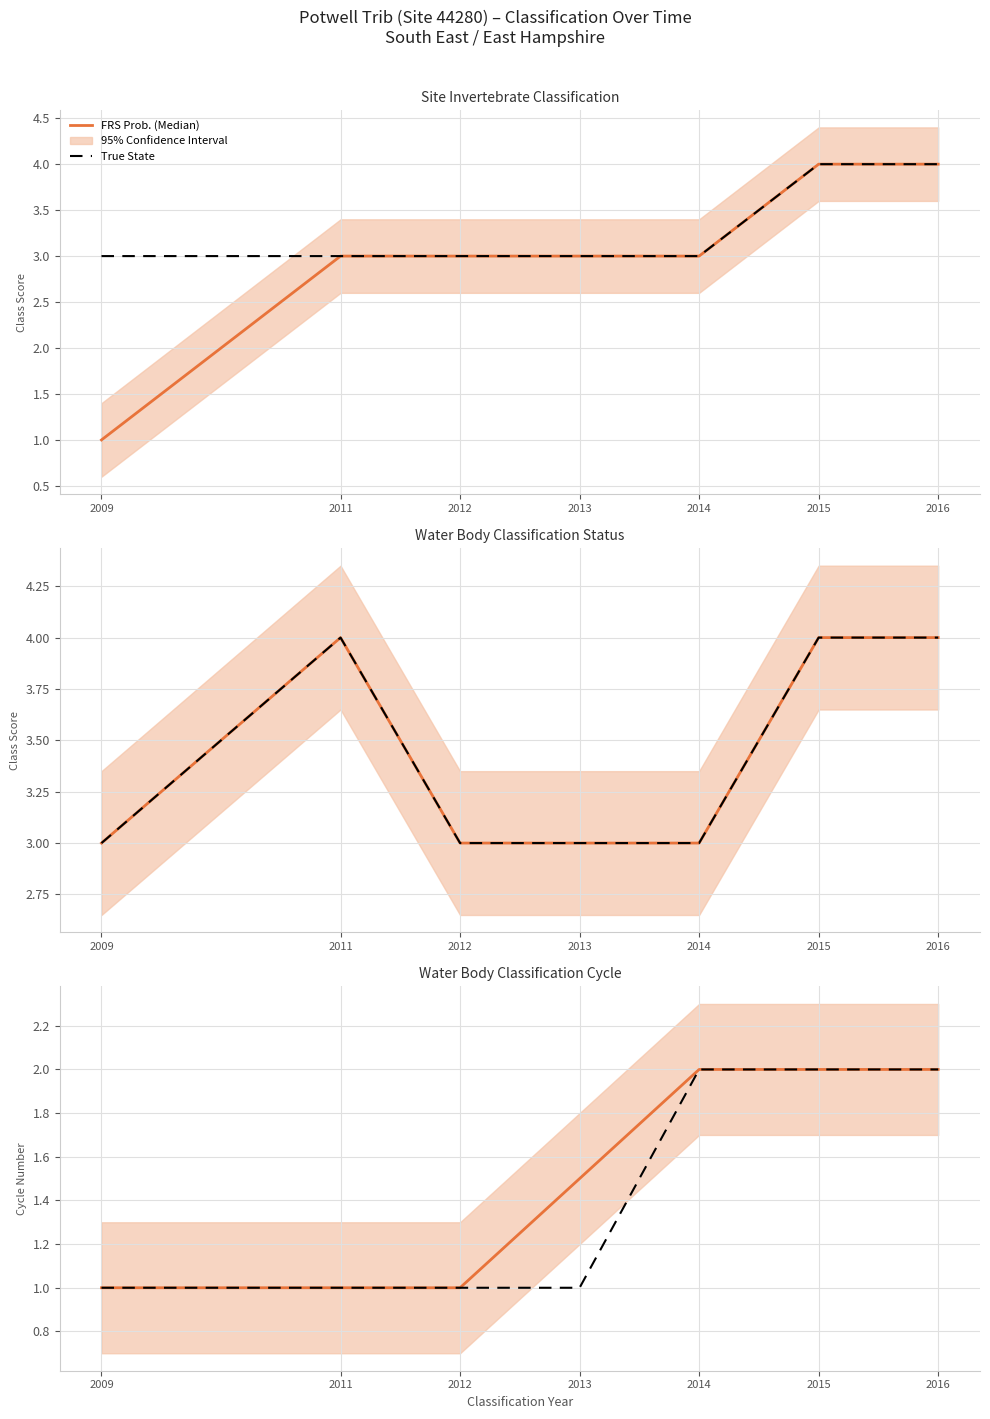

List the series in order of their overall mean, lowest first.

True State, FRS Prob. (Median)